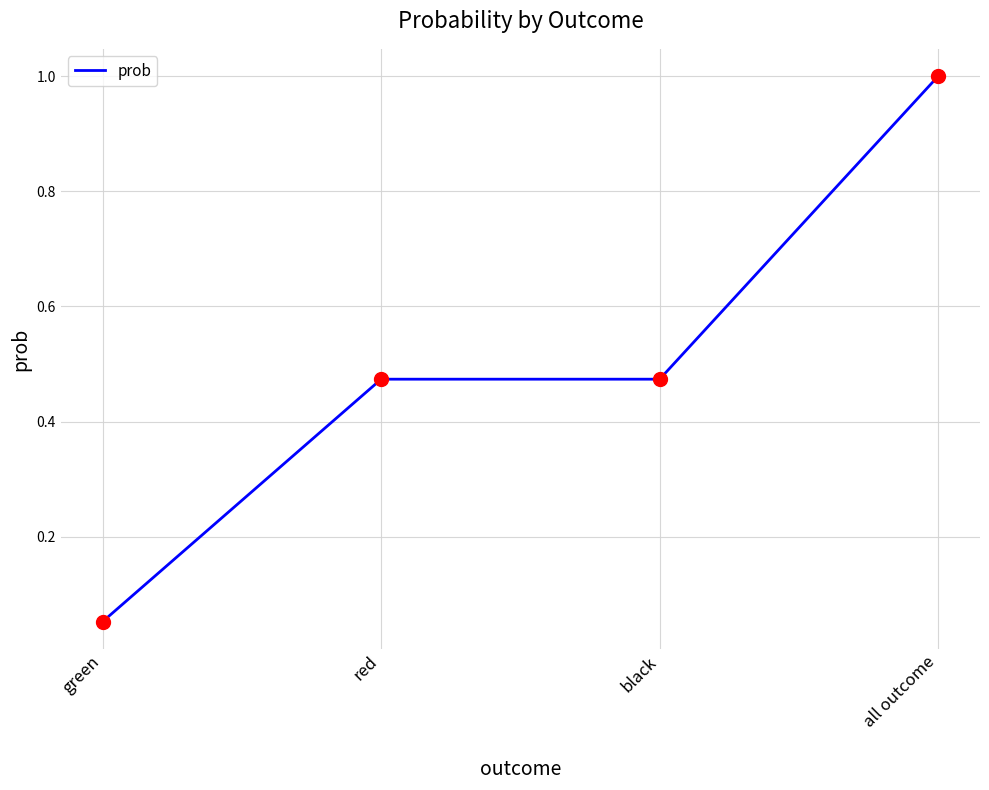

What is the change in value from green to red?

+0.4